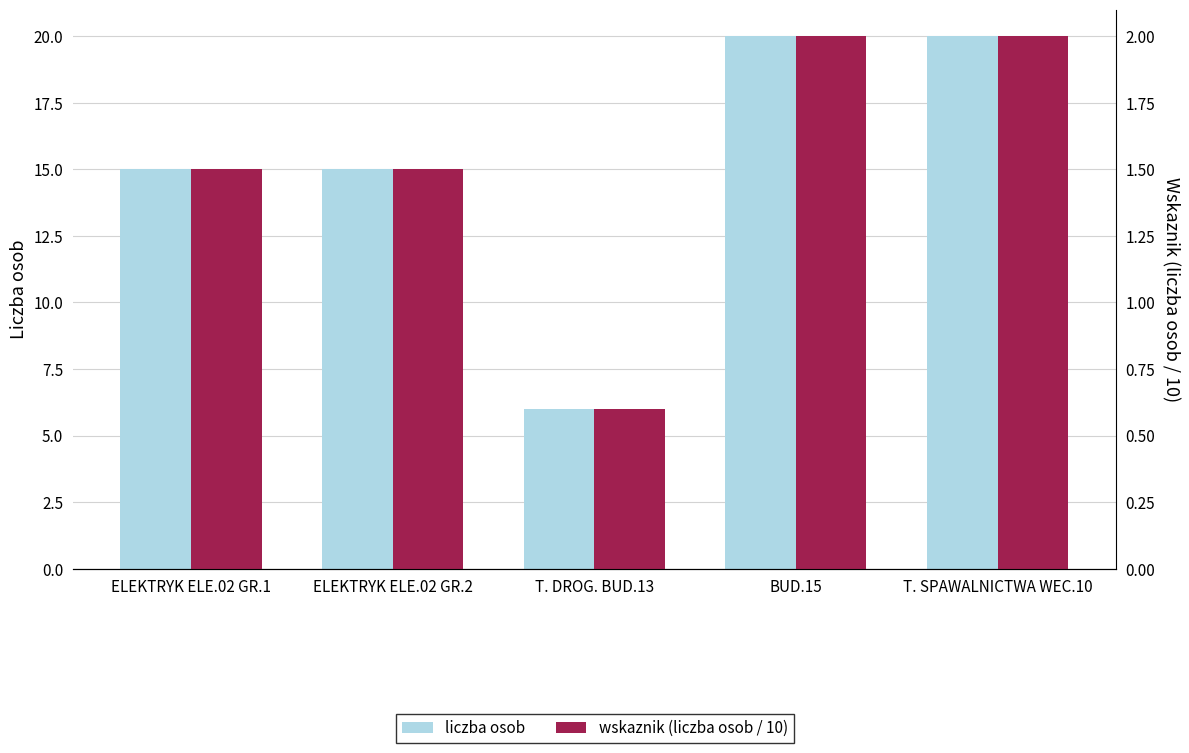

What is the difference between the second highest and second lowest values in the wskaznik (liczba osob / 10) series?

0.5